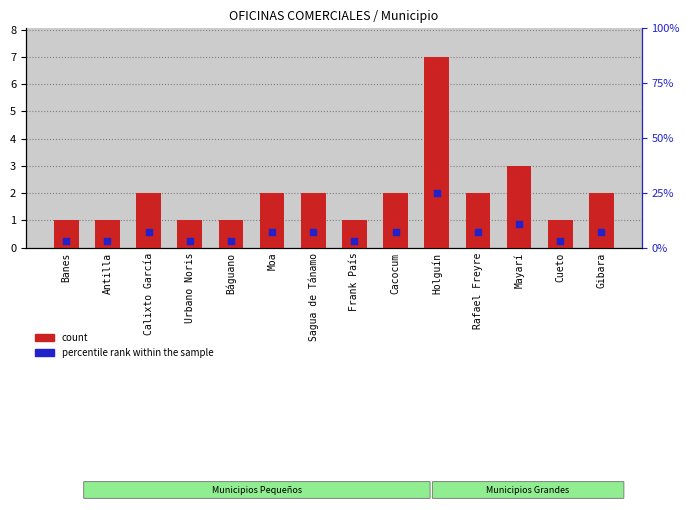

What are all the series names shown in the legend?

count, percentile rank within the sample